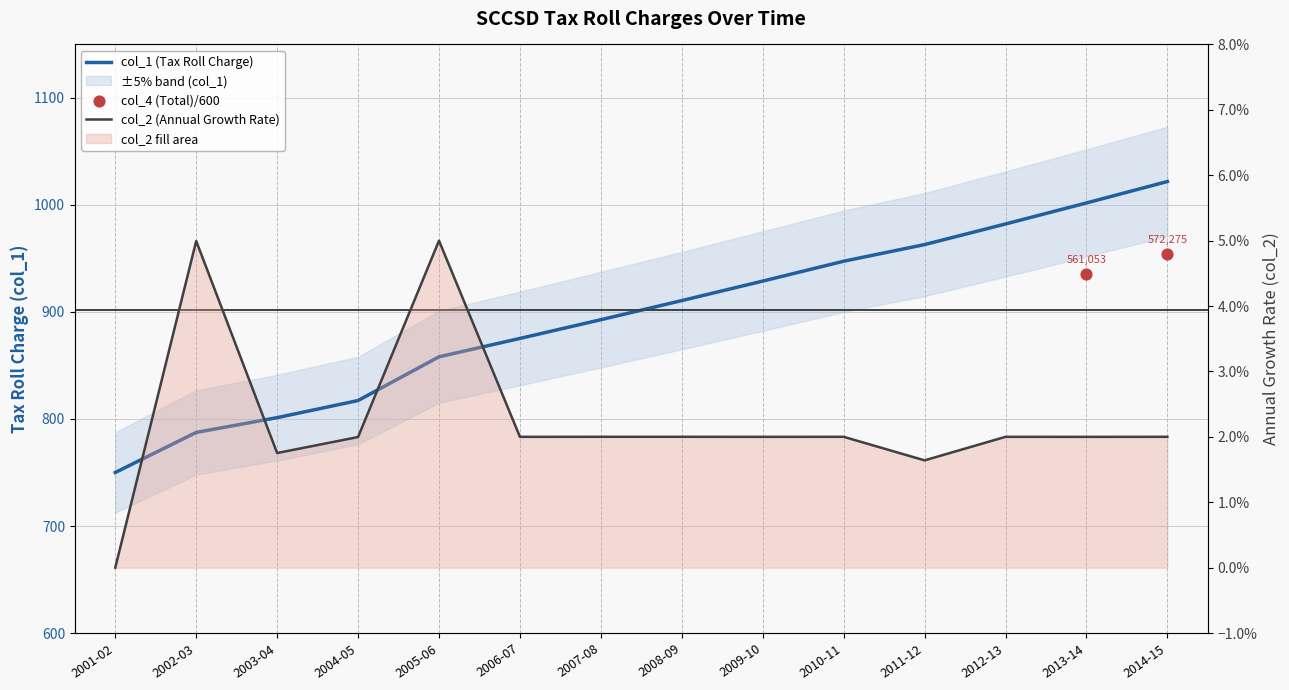

At how many categories does at least one series exceed 564?

14